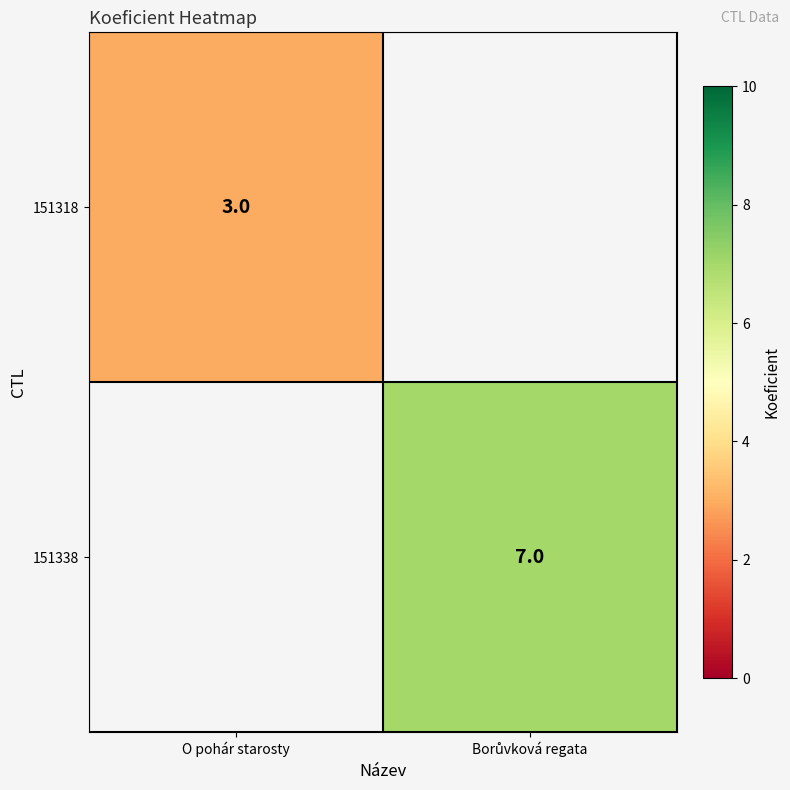

The value of 151318 at O pohár starosty is 1. True or false?

False